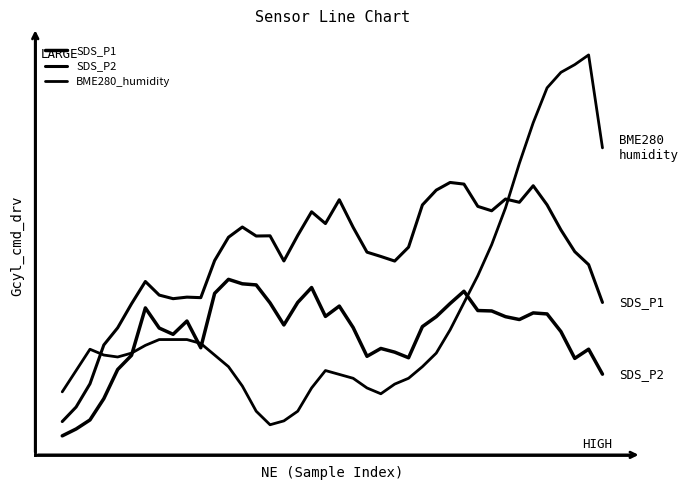

Is this an area chart (filled region under the line)?

No